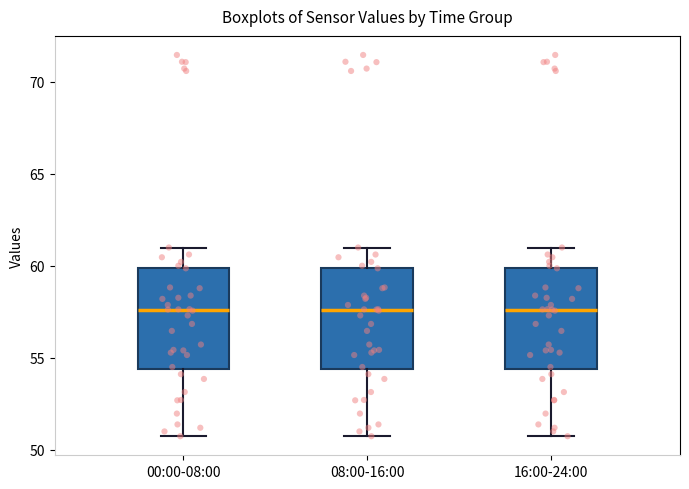

Where does the median line of the box for 08:00-16:00 sit on the y-axis? The values are not printed on the chart, so give them approximately, as read against the axis.

57.5